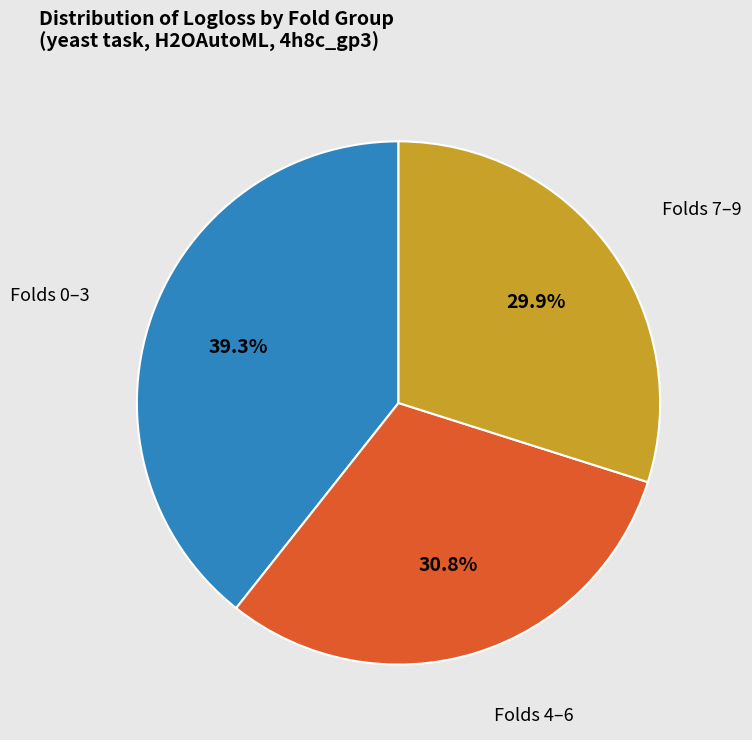

To the nearest percent, what is the difference between the largest and smallest slice percentages?

9%